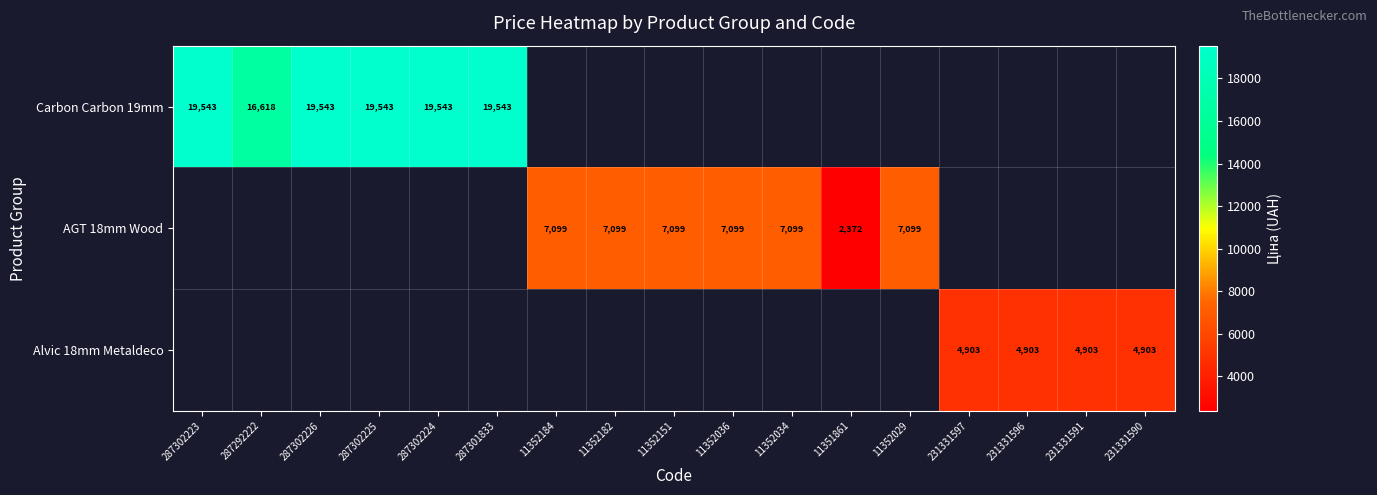

Which category has the lowest value across all series?

11351861